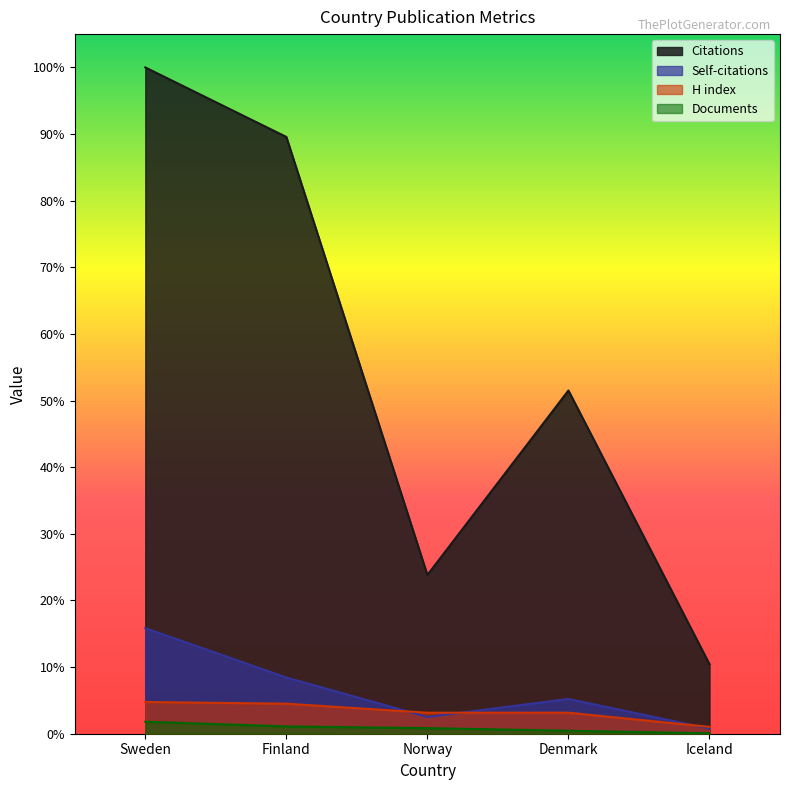

How many interior local valleys does the Citations series have?

1